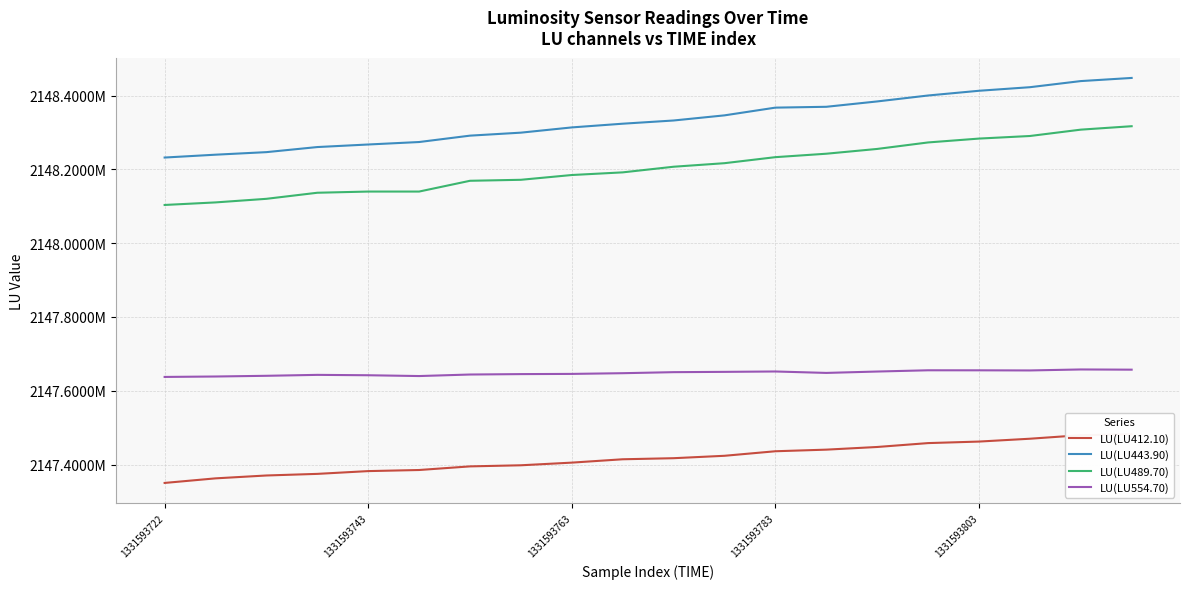

Reading left to right, list all the values displayed in this chart.

LU(LU412.10): 2147350317	2147362724	2147370505	2147374866	2147382400	2147385362	2147395172	2147398162	2147405357	2147414445	2147417353	2147423881	2147436178	2147440530	2147447744	2147458285	2147462409	2147470116	2147479725	2147482304
LU(LU443.90): 2148232100	2148239817	2148246738	2148260516	2148267446	2148274148	2148291437	2148299529	2148313728	2148323794	2148332489	2148346395	2148367350	2148369609	2148384128	2148400219	2148413028	2148422701	2148439286	2148447808
LU(LU489.70): 2148103588	2148110509	2148120237	2148136685	2148139922	2148139922	2148169115	2148171803	2148184740	2148191917	2148207177	2148216786	2148233124	2148242441	2148255405	2148273005	2148283474	2148290459	2148307675	2148316982
LU(LU554.70): 2147637568	2147638738	2147640649	2147643172	2147642139	2147639963	2147644123	2147645238	2147645787	2147647698	2147650505	2147651318	2147652342	2147648466	2147652205	2147655588	2147655506	2147655158	2147657819	2147657270